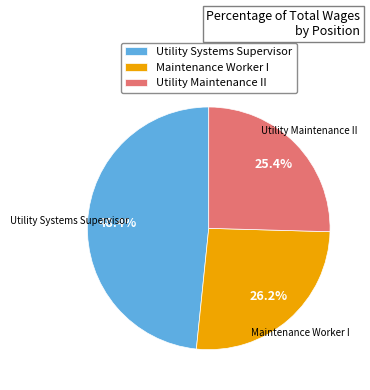

To the nearest percent, what is the combined percentage of Utility Systems Supervisor and Utility Maintenance II?

74%